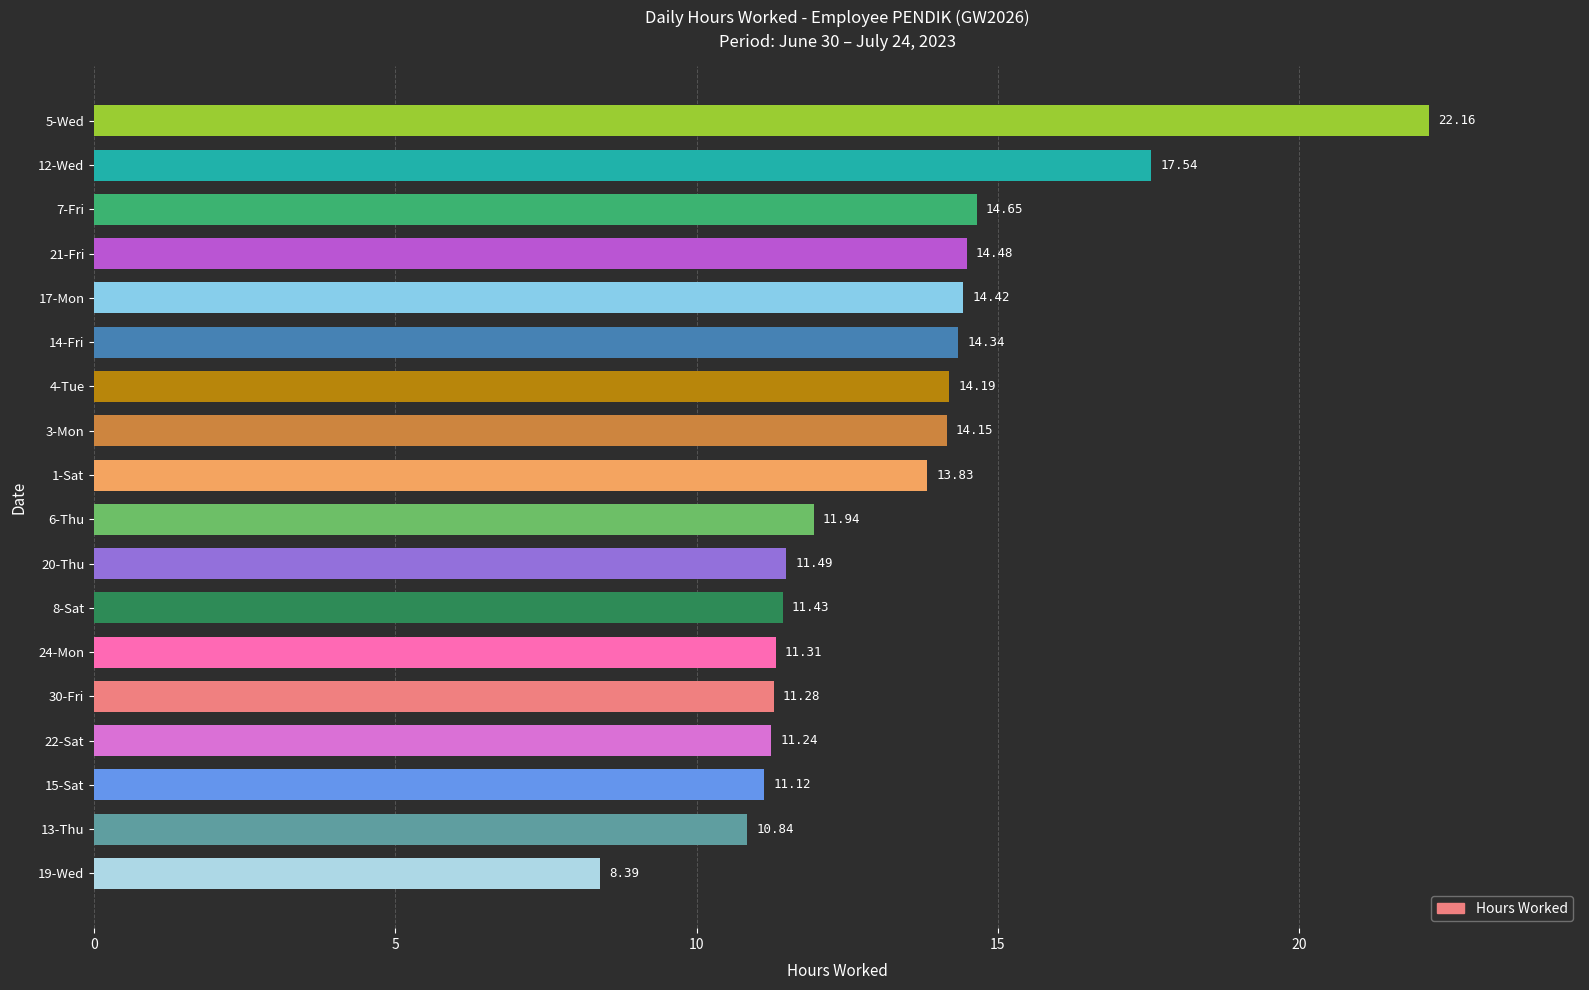

What is the maximum value shown in the chart?

22.2